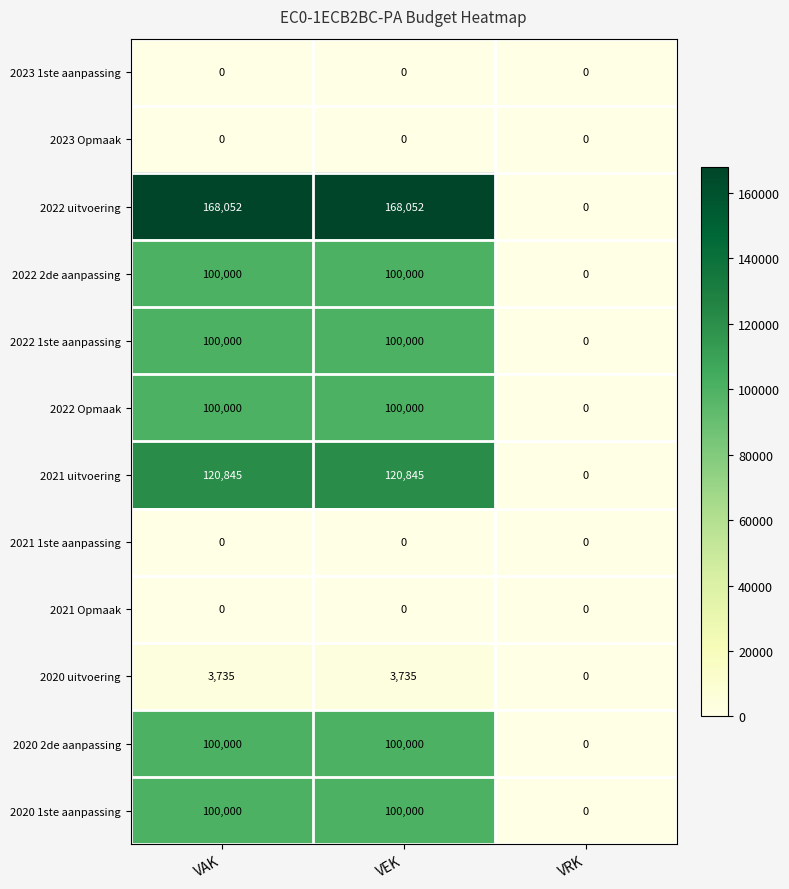

What is the total value across all series at VEK?

792632